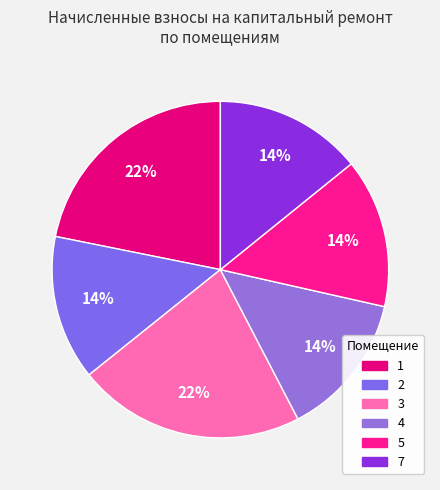

True or false: 3 accounts for 22% of the total.

True